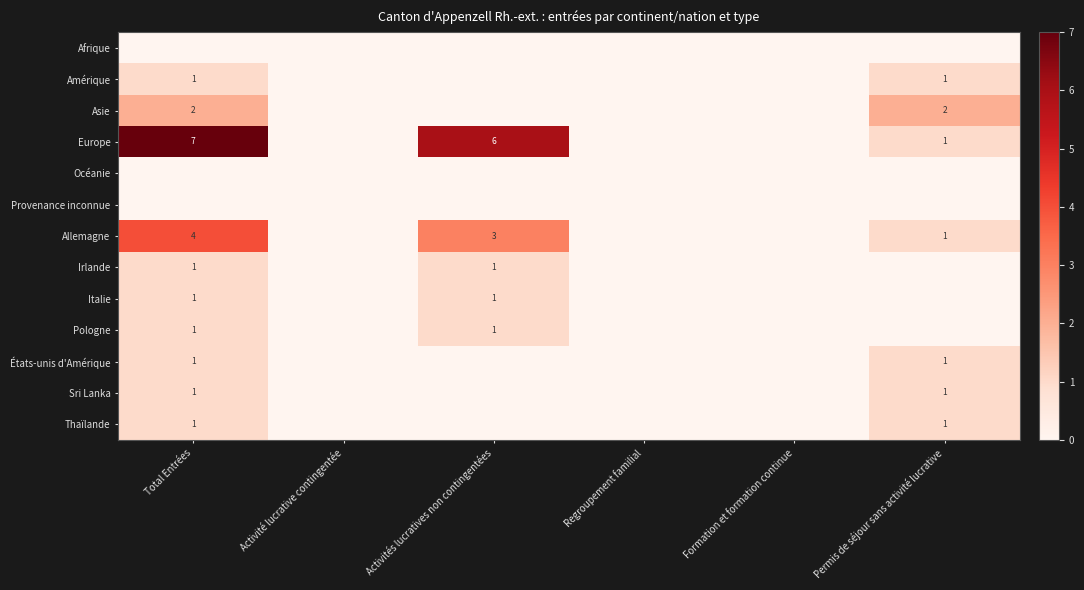

How many categories are shown in the chart?

6